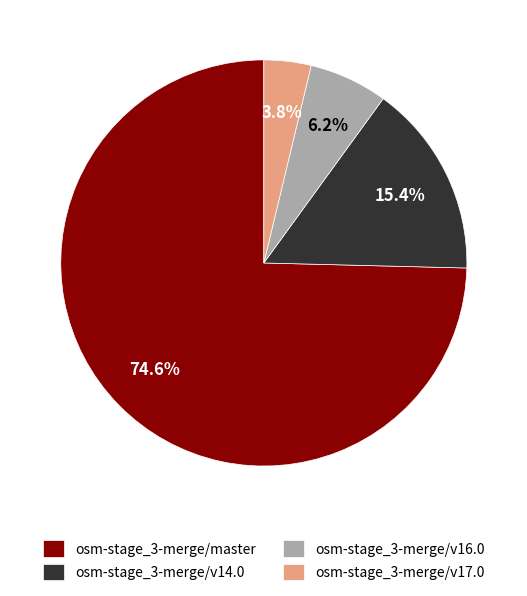

To the nearest percent, what is the difference between the largest and smallest slice percentages?

71%